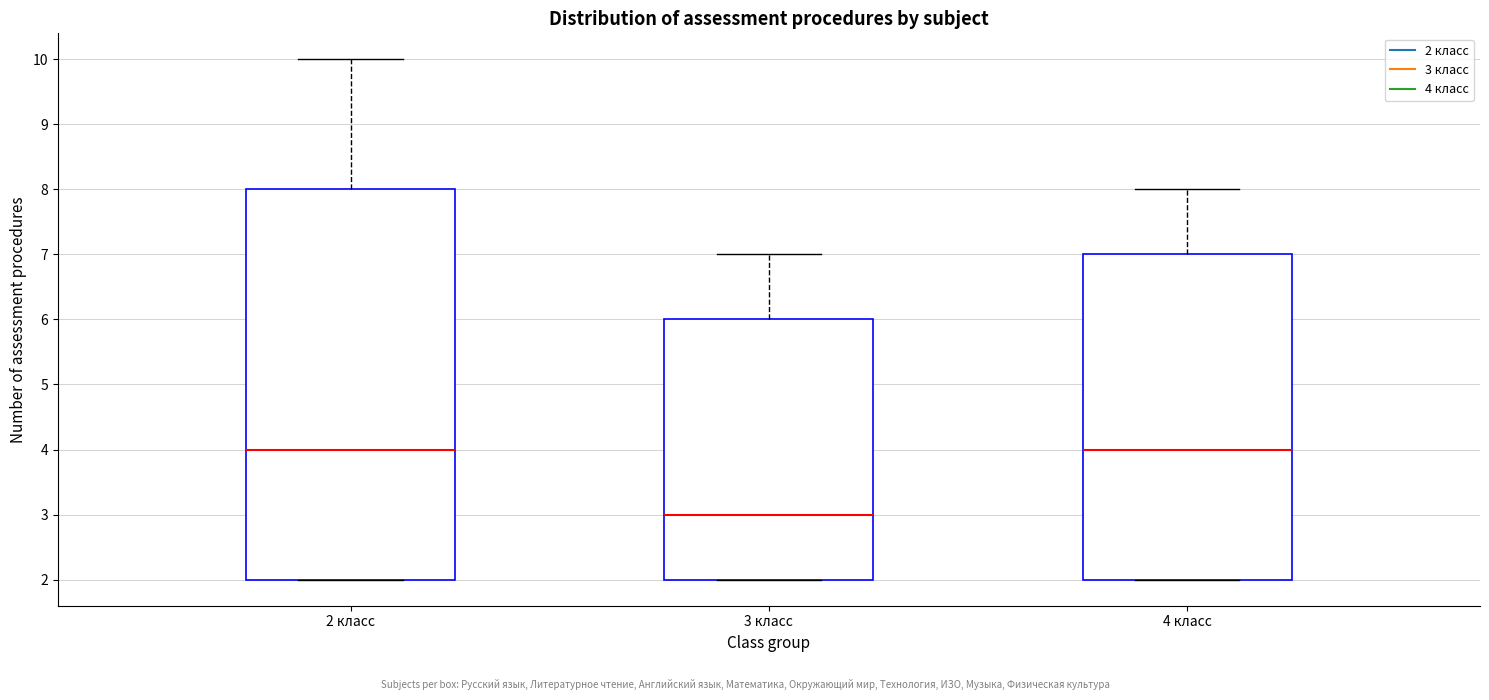

Reading left to right, read every box against the y-axis: the position of its median line, the range the box covers, and the ends of its whiskers. The values are not printed on the chart, so give them approximately, as read against the axis.

2 класс: median 4, box 2 to 8, whiskers 2 to 10
3 класс: median 3, box 2 to 6, whiskers 2 to 7
4 класс: median 4, box 2 to 7, whiskers 2 to 8